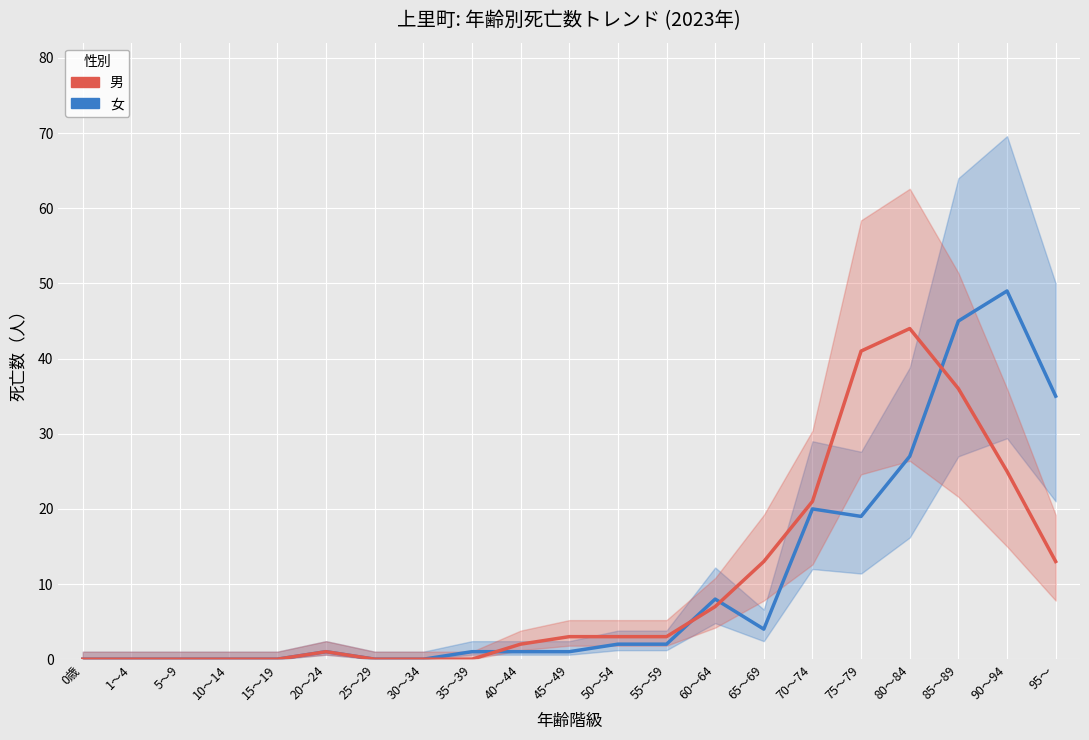

What is the difference between the highest and lowest values at 70～74?

1